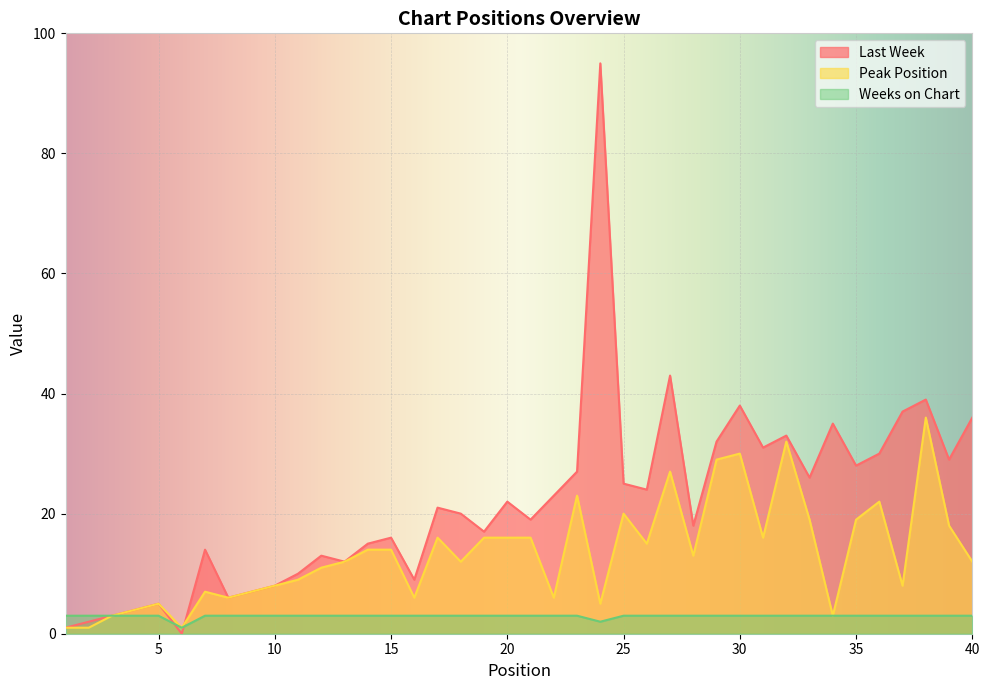

Reading right to left, list all the values displayed in this chart.

Last Week: 36	29	39	37	30	28	35	26	33	31	38	32	18	43	24	25	95	27	23	19	22	17	20	21	9	16	15	12	13	10	8	7	6	14	0	5	4	3	2	1
Peak Position: 12	18	36	8	22	19	3	19	32	16	30	29	13	27	15	20	5	23	6	16	16	16	12	16	6	14	14	12	11	9	8	7	6	7	1	5	4	3	1	1
Weeks on Chart: 3	3	3	3	3	3	3	3	3	3	3	3	3	3	3	3	2	3	3	3	3	3	3	3	3	3	3	3	3	3	3	3	3	3	1	3	3	3	3	3